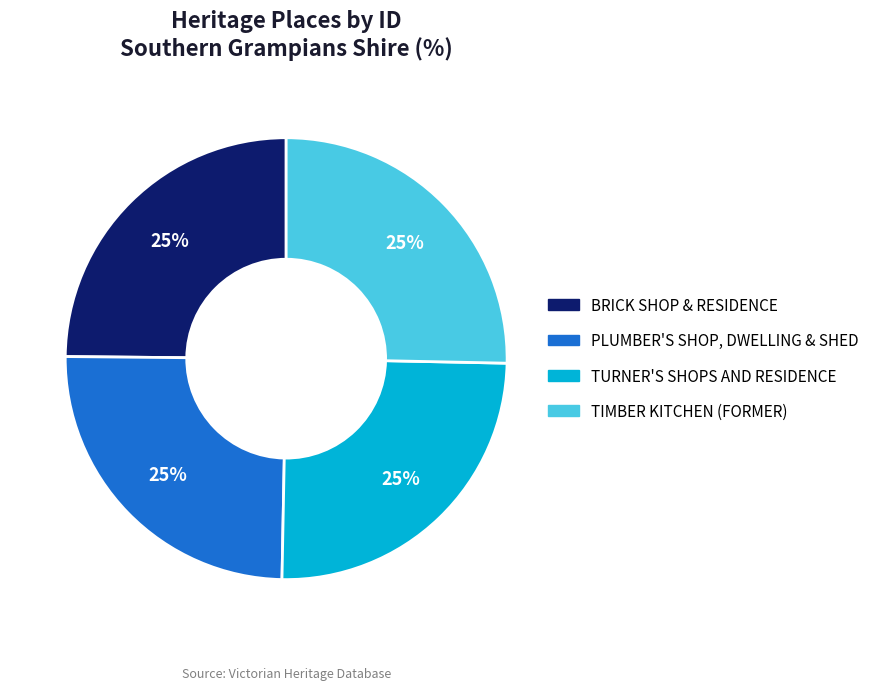

What is the ratio of the value at PLUMBER'S SHOP, DWELLING & SHED to the value at BRICK SHOP & RESIDENCE?

1.0